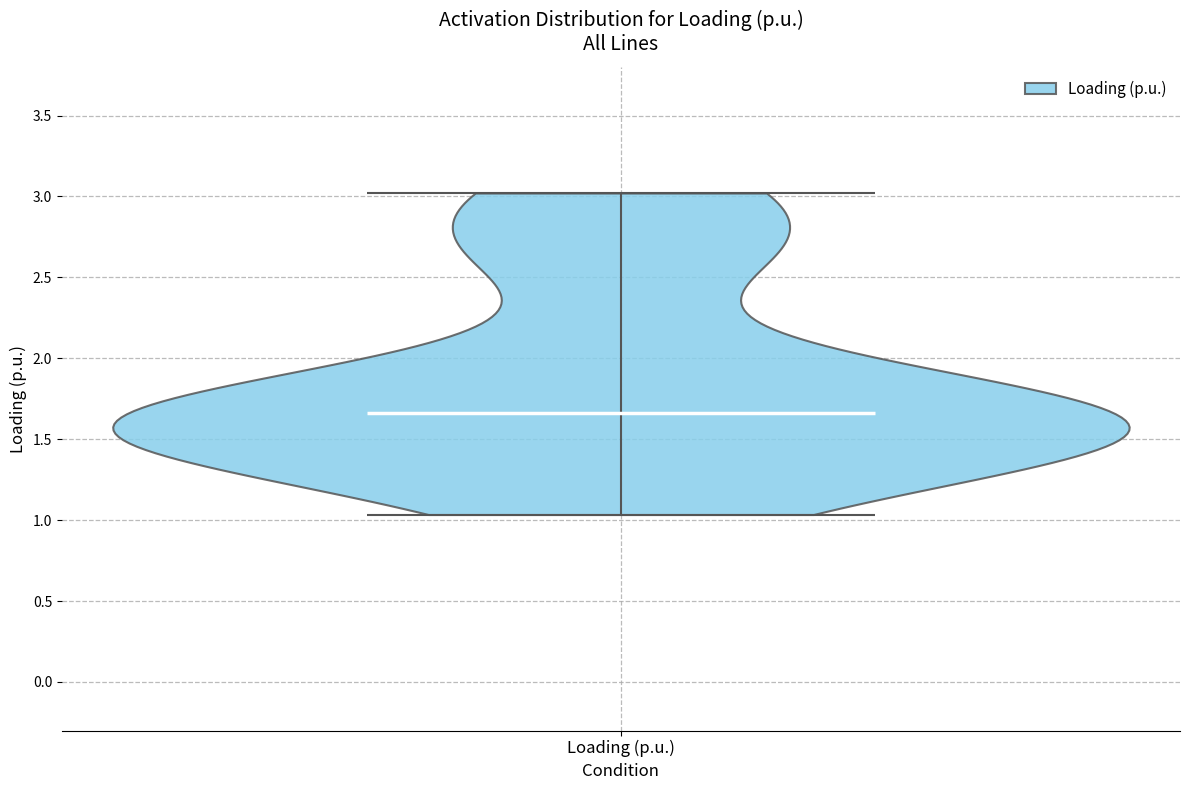

Read this violin plot against the y-axis: where its median line is, and the lowest and highest points the violin reaches. The values are not printed on the chart, so give them approximately, as read against the axis.

median line 1.65, lowest point 1.05, highest point 3.00